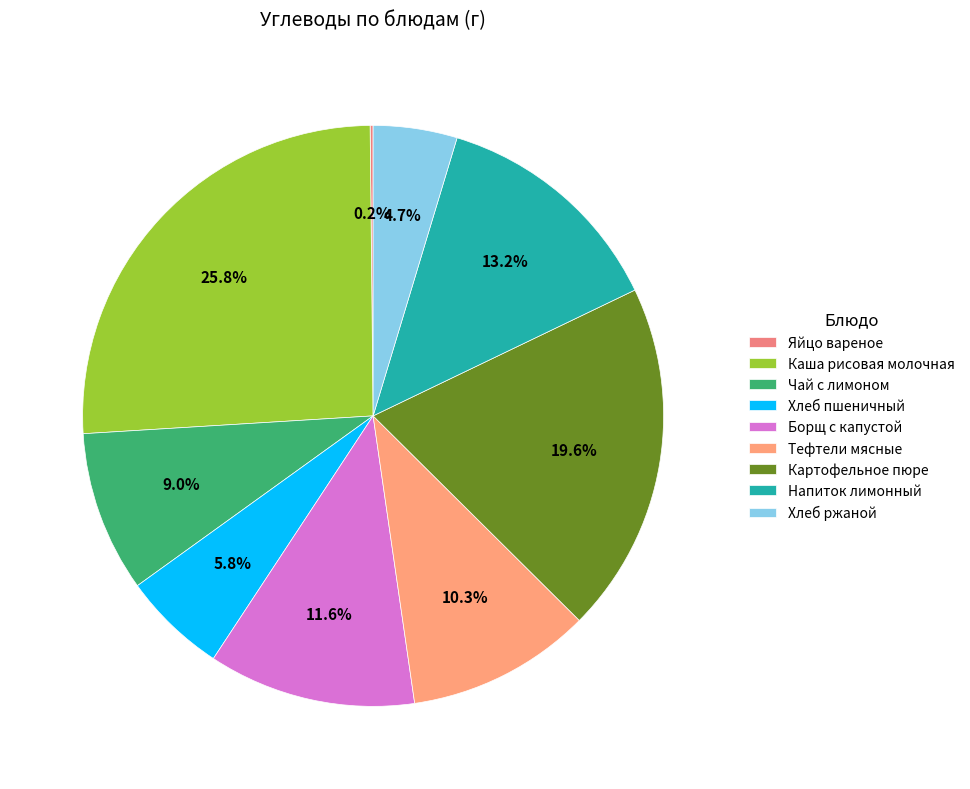

How many segments does this pie chart have?

9